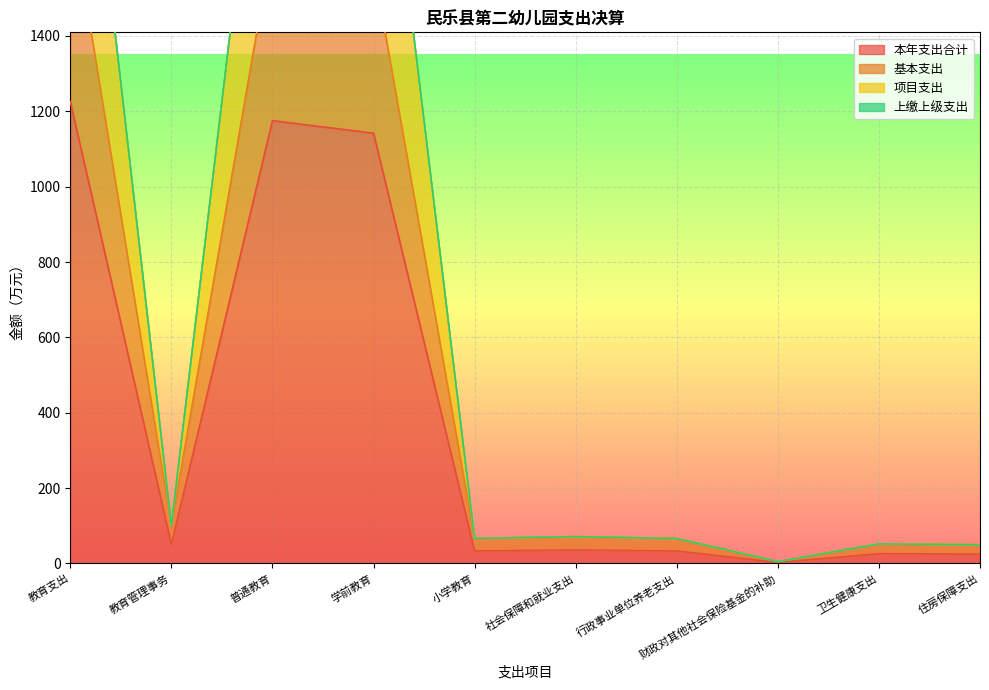

The value of 项目支出 at 行政事业单位养老支出 is 66.1. True or false?

True